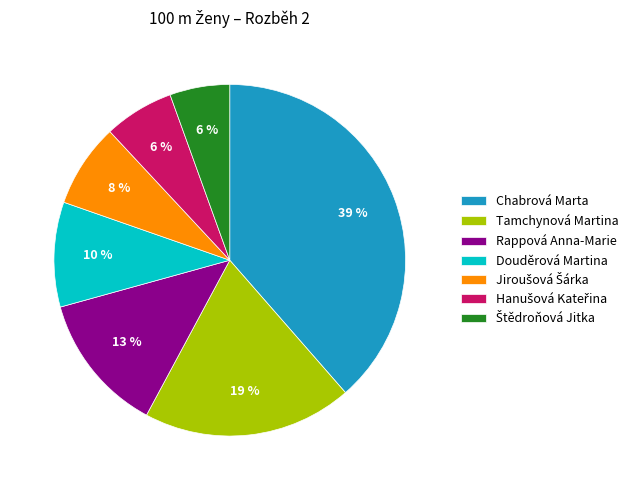

Is it true that Tamchynová Martina is 13% of the pie?

False